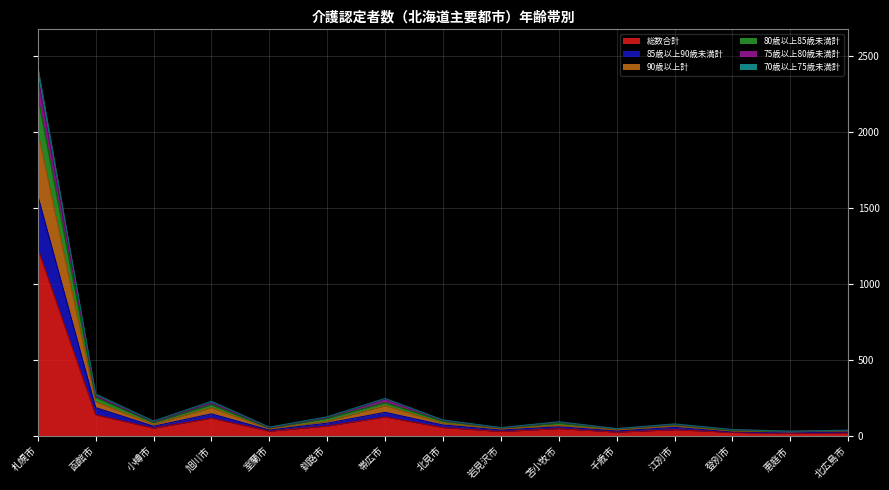

The value of 70歳以上75歳未満計 at 北広島市 is 22. True or false?

False